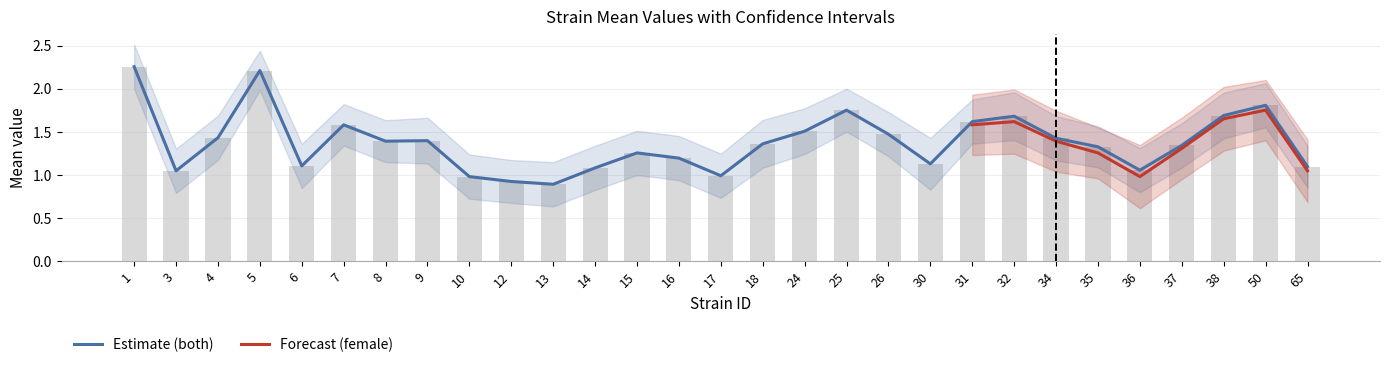

At which label is uppercl_both closest to 1?

13